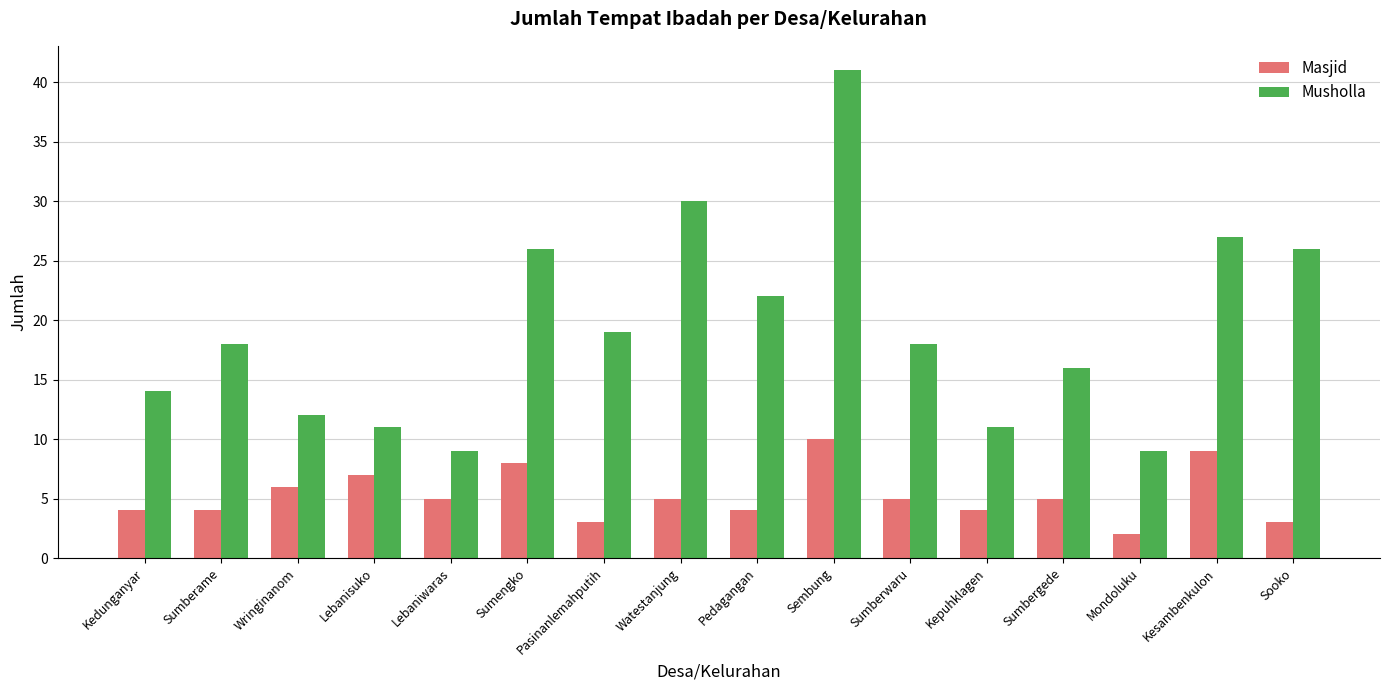

Is it true that Musholla equals 12 at Wringinanom?

True